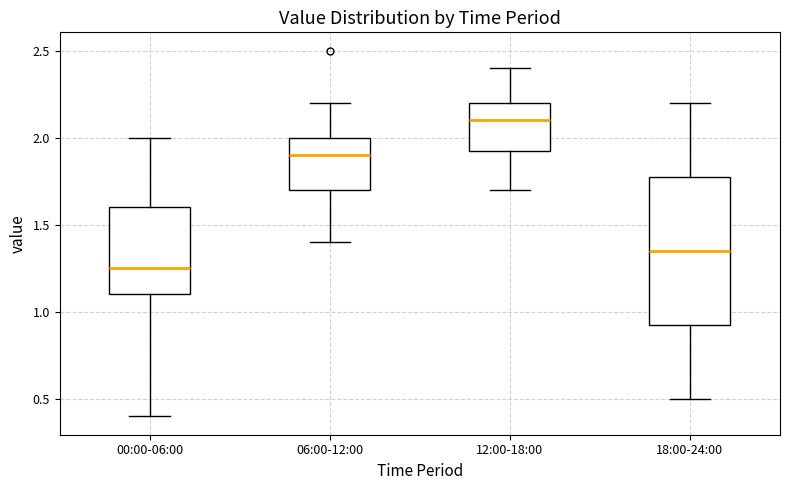

Where does the median line of the box for 12:00-18:00 sit on the y-axis? The values are not printed on the chart, so give them approximately, as read against the axis.

2.10